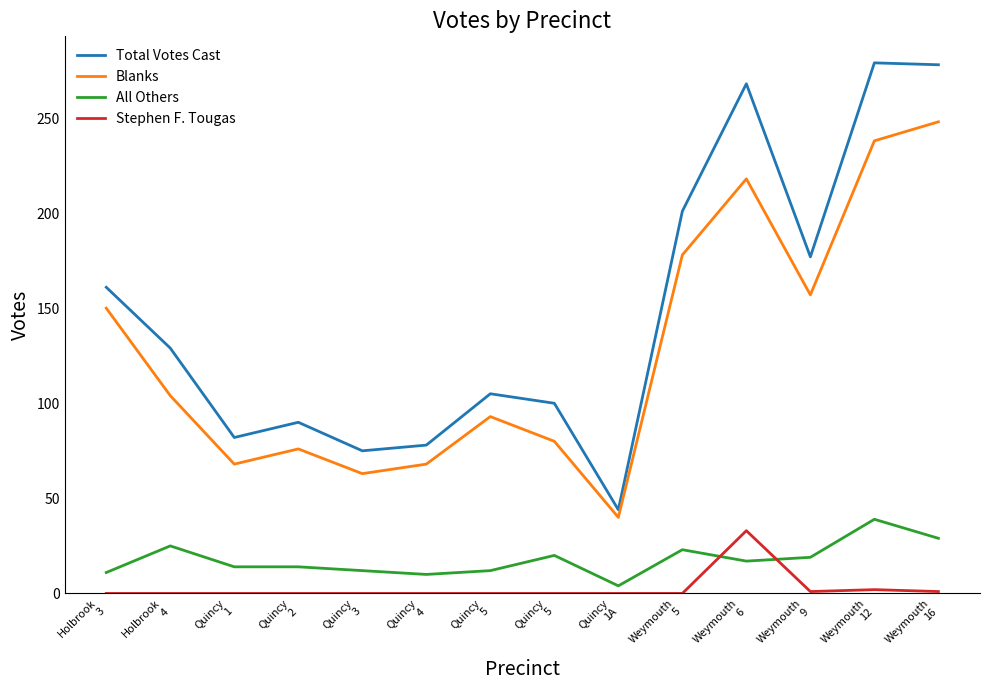

How many lines are shown in the chart?

4